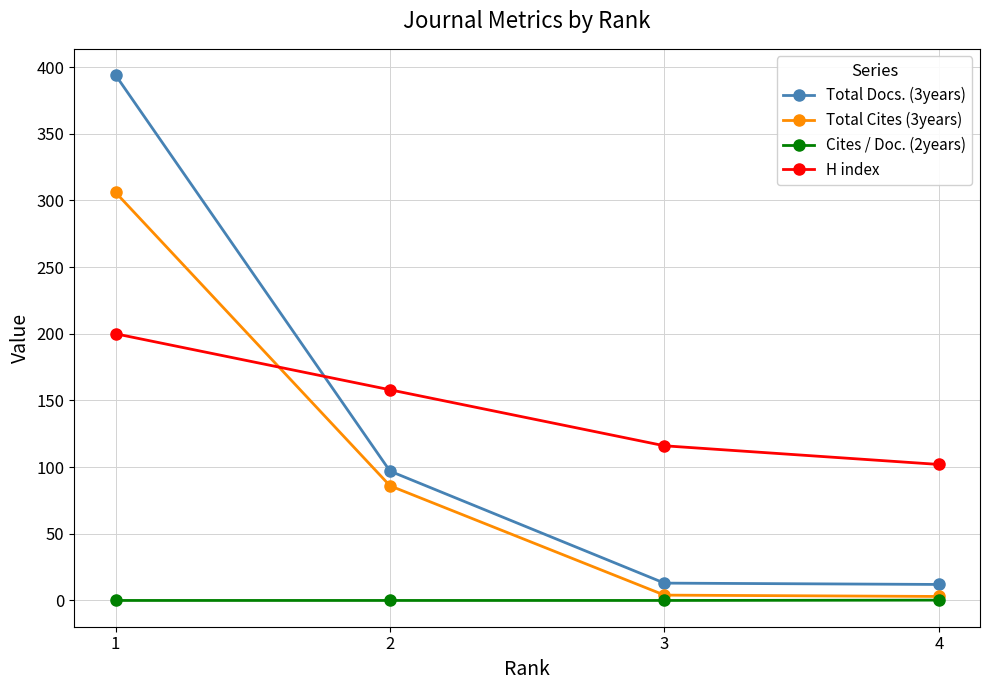

Which label corresponds to the largest value in the chart?

1